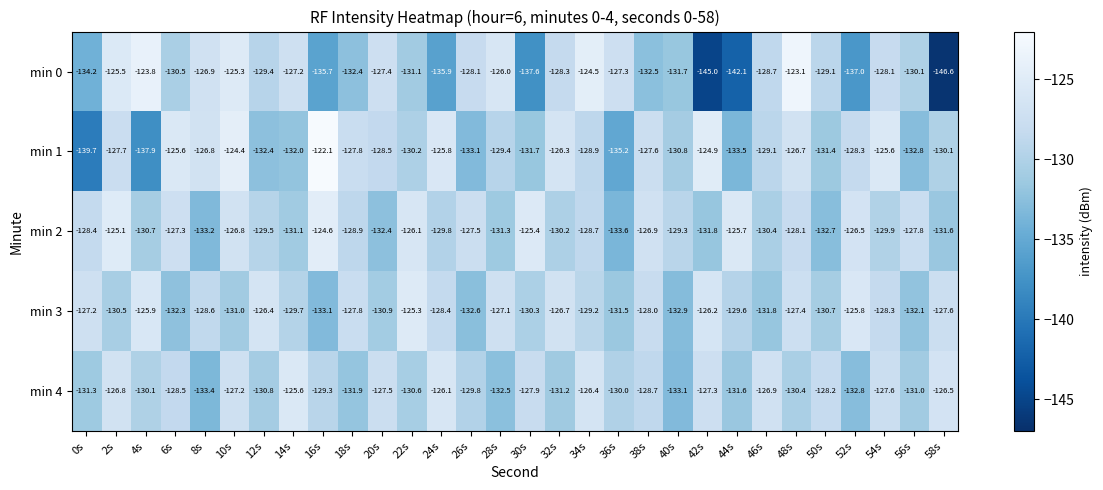

At which category is the sum across all series the highest?

10s